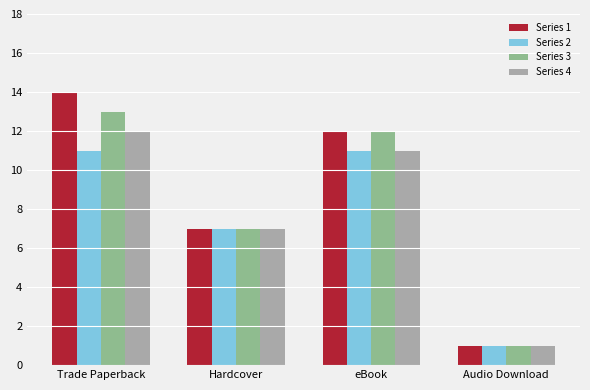

What is the difference between the highest and lowest values at Trade Paperback?

3